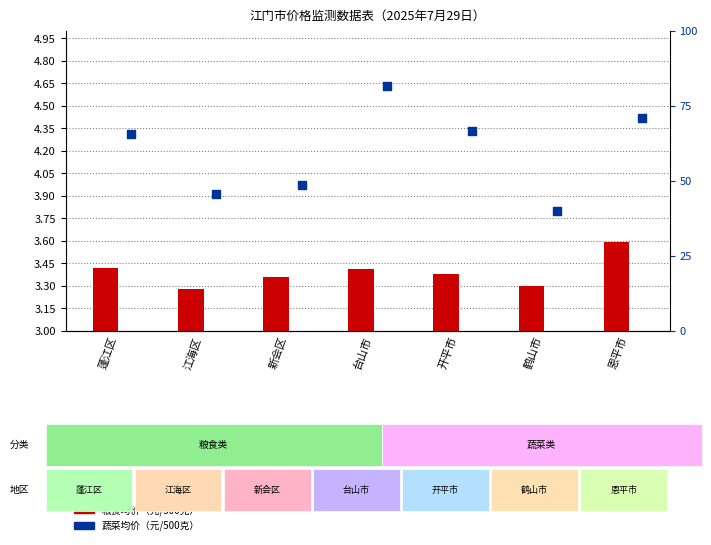

Which series has the largest Y range (max minus min)?

蔬菜